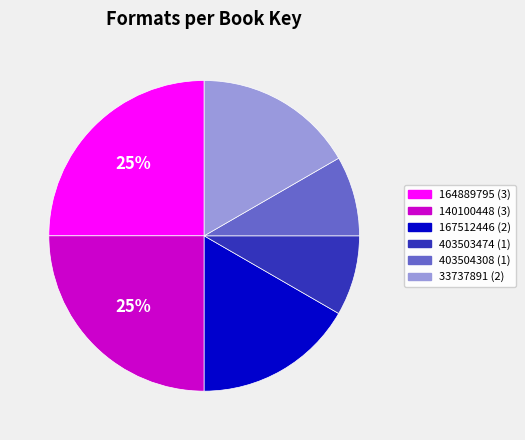

To the nearest percent, what is the average slice percentage?

17%